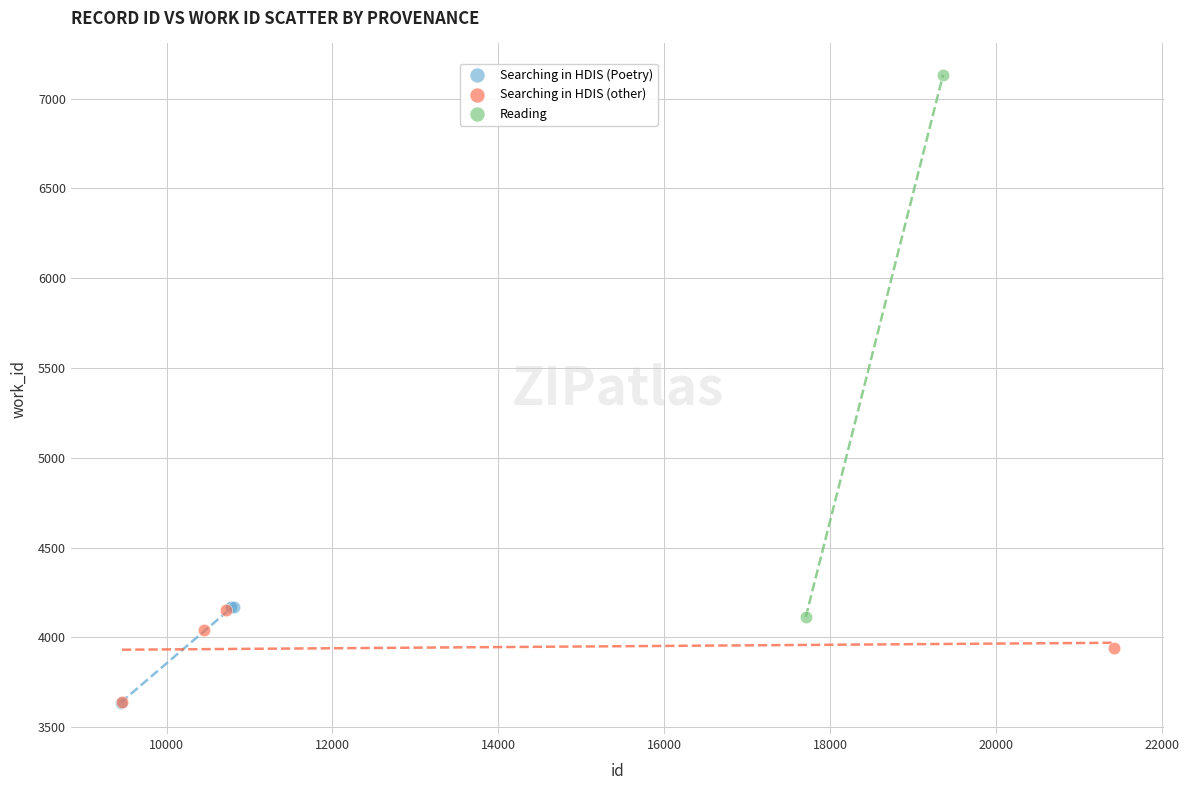

What are all the series names shown in the legend?

Searching in HDIS (Poetry), Searching in HDIS (other), Reading